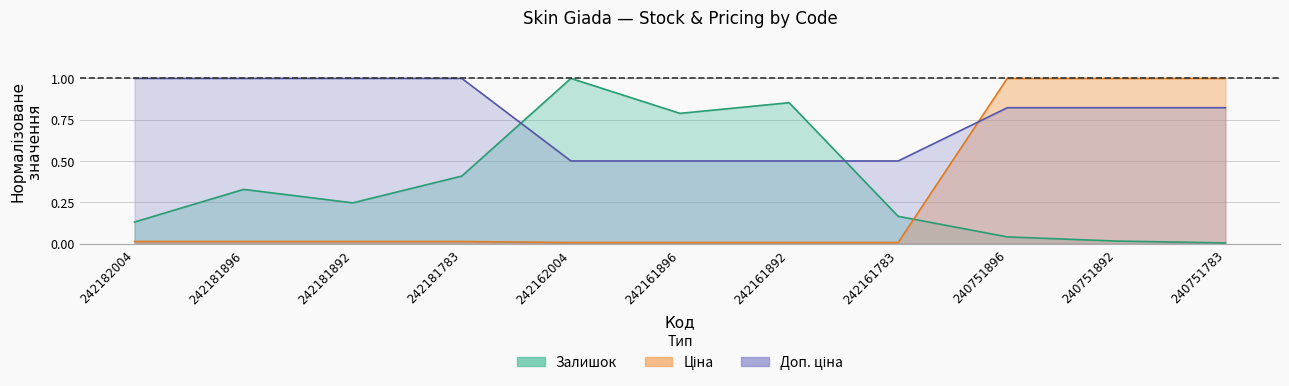

List the series in order of their overall mean, lowest first.

Ціна, Залишок, Доп. ціна